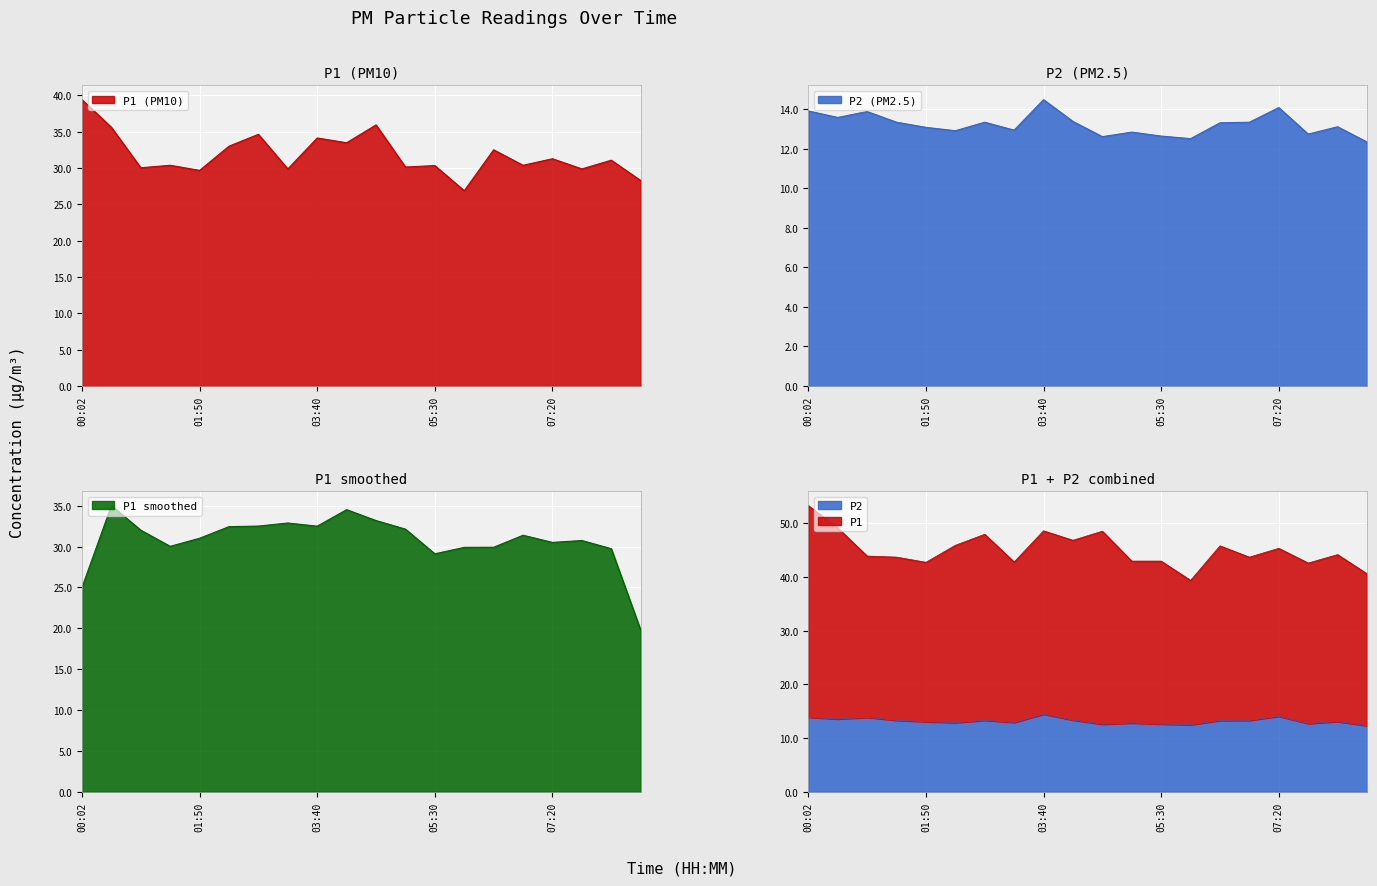

True or false: P1 has more than 1 interior local peaks.

True